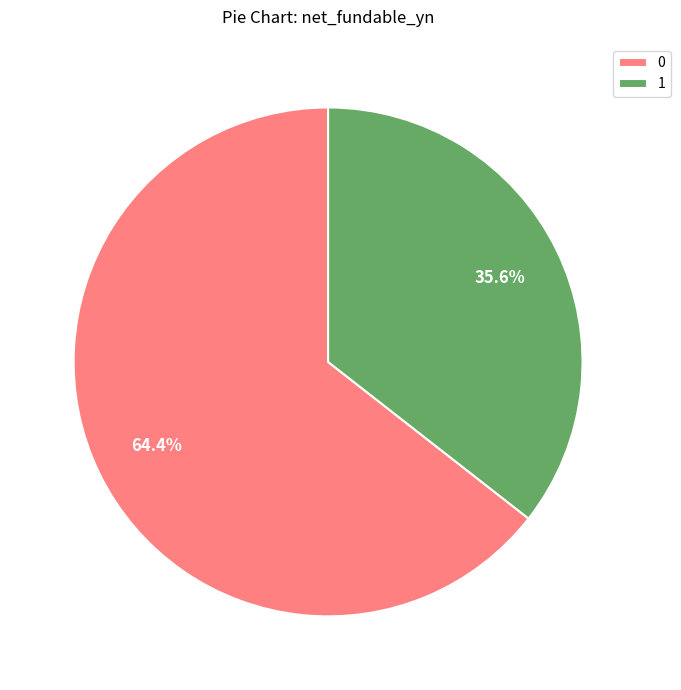

Rank the categories by value from lowest to highest.

1, 0